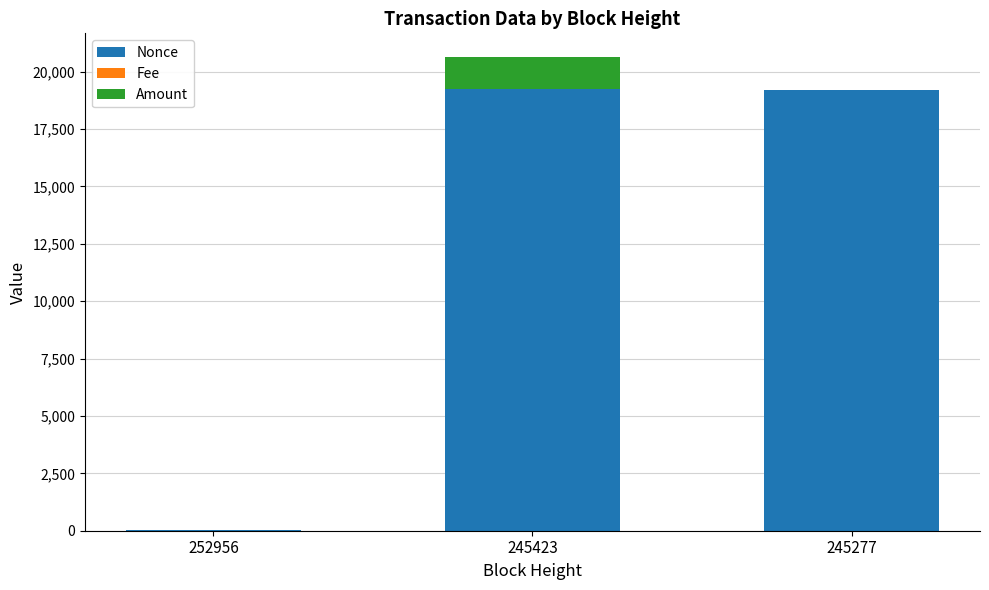

Is it true that Nonce equals 12462.3 at 245277?

False